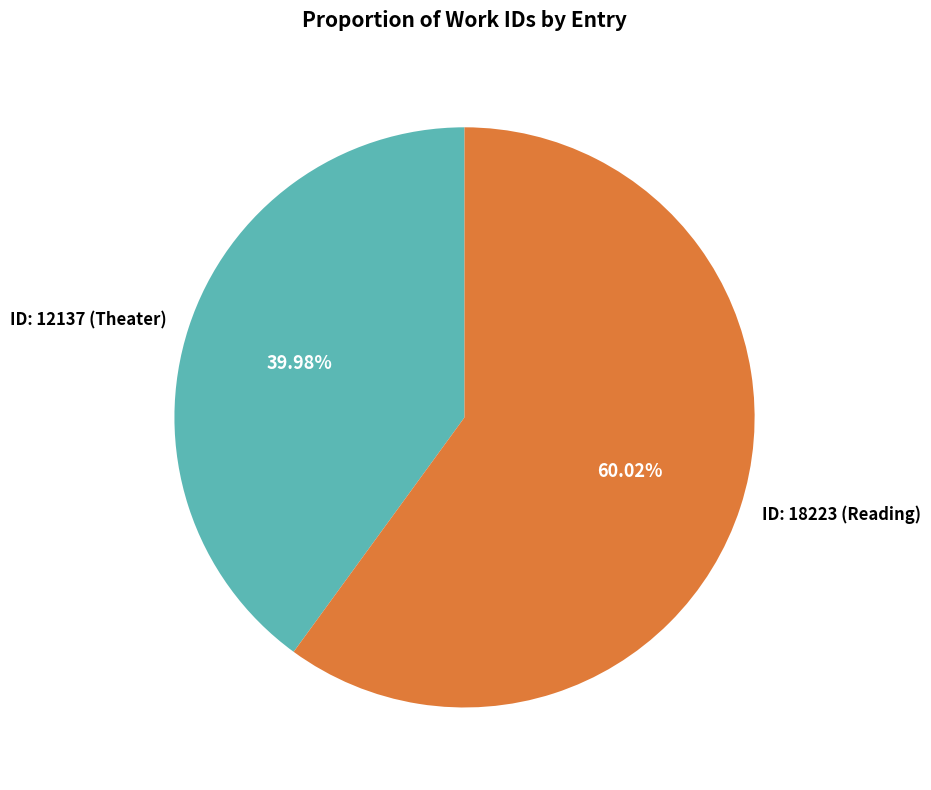

To the nearest percent, what is the combined percentage of ID: 18223 (Reading) and ID: 12137 (Theater)?

100%